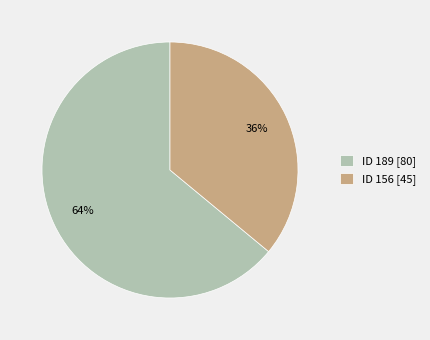

How many slices are in this pie chart?

2